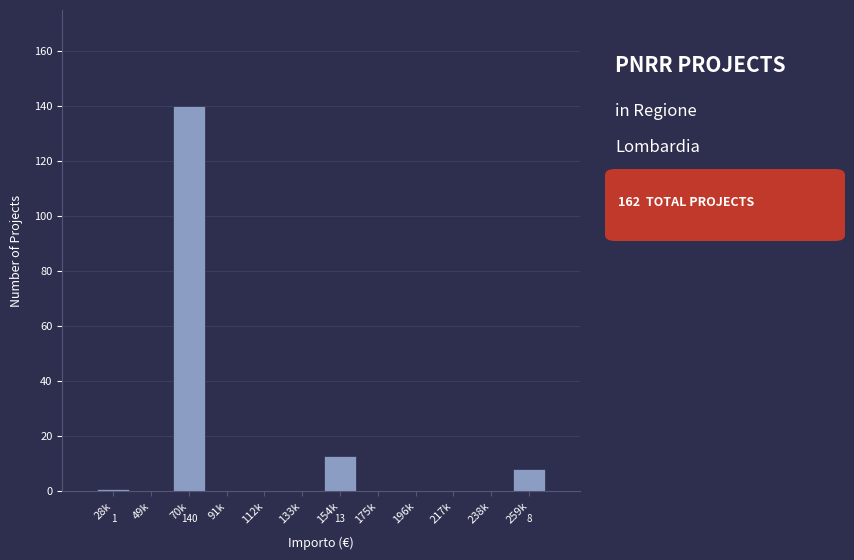

Reading right to left, list all the values displayed in this chart.

259k=8	238k=0	217k=0	196k=0	175k=0	154k=13	133k=0	112k=0	91k=0	70k=140	49k=0	28k=1